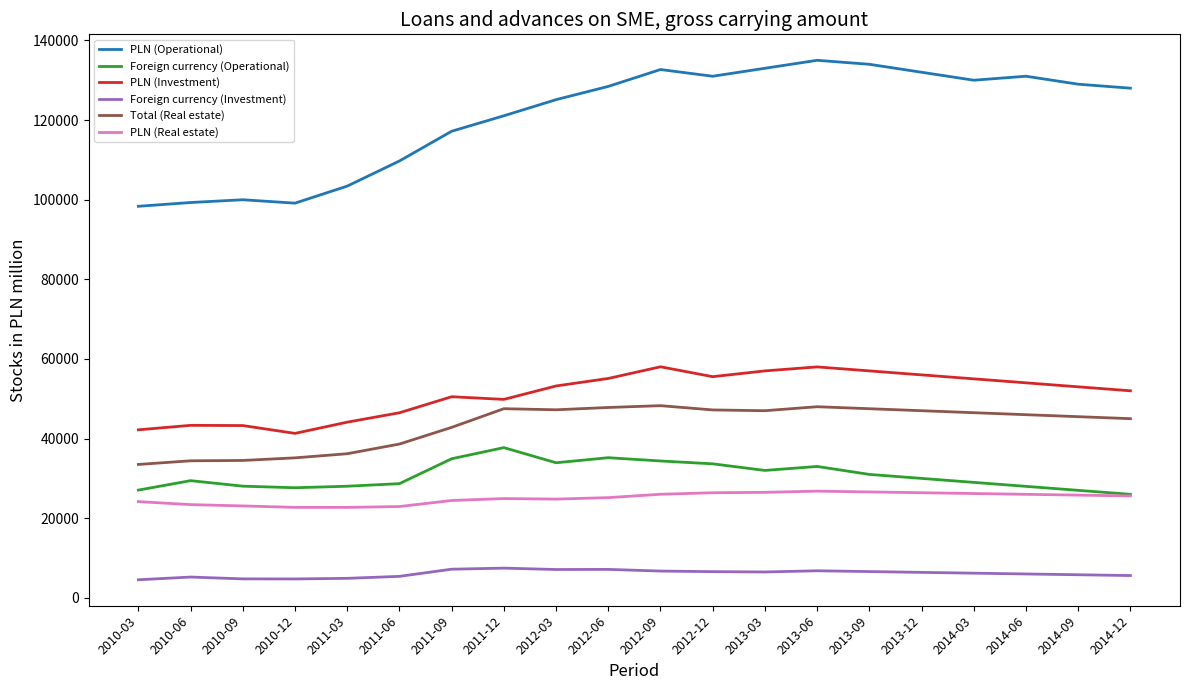

True or false: Total (Real estate) and PLN (Investment) intersect in this chart.

False